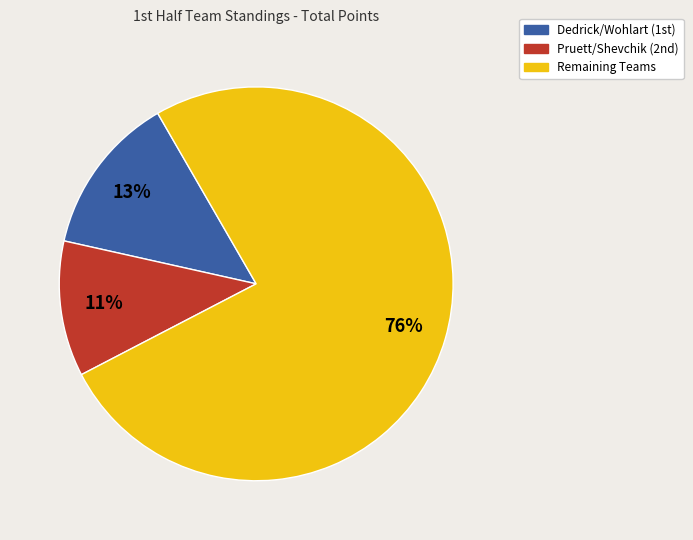

To the nearest percent, what is the average slice percentage?

33%